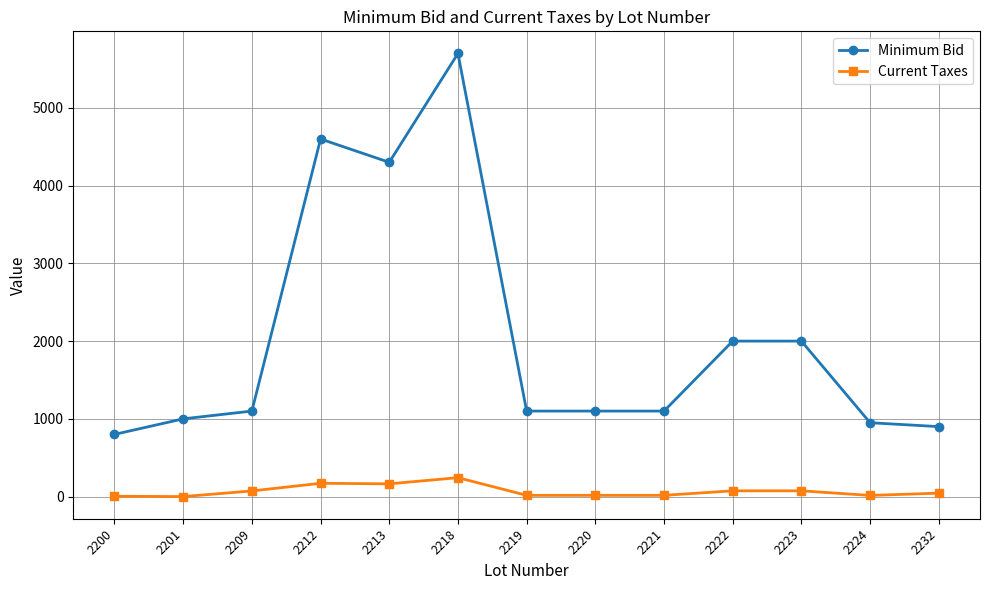

Which series has the largest total across all categories?

Minimum Bid